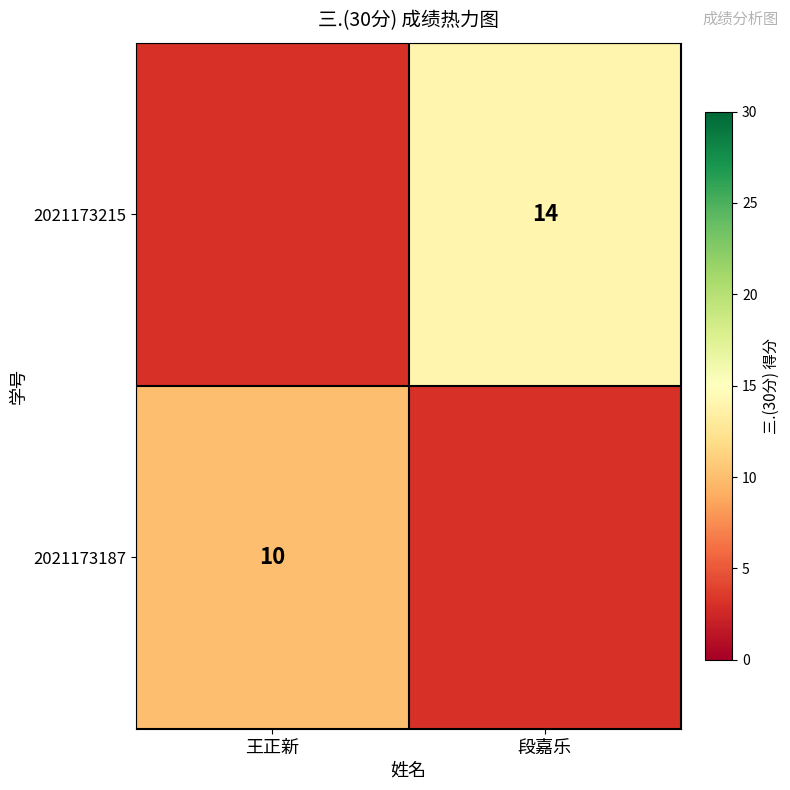

The value of 2021173215 at 段嘉乐 is 14. True or false?

True